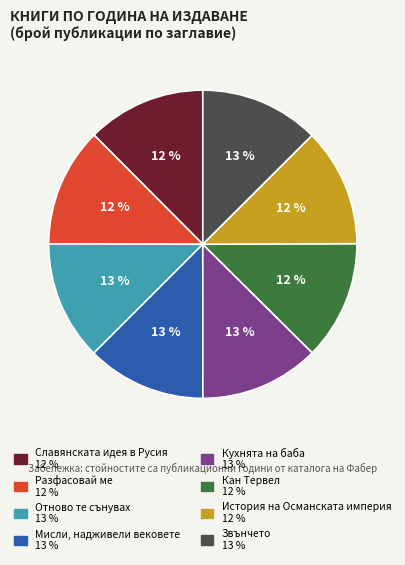

To the nearest percent, what is the average slice percentage?

12%